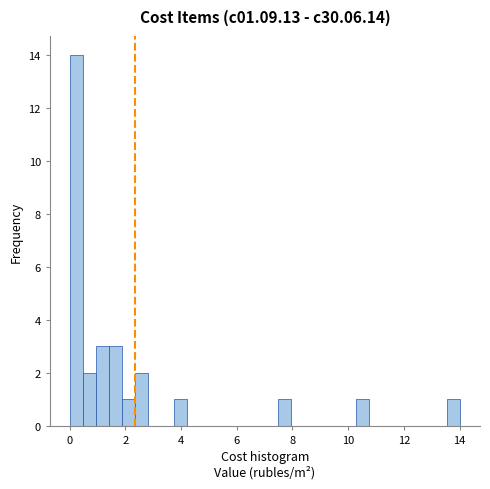

Read against the x-axis, roughly where is the centre of the tallest bar?

0.2